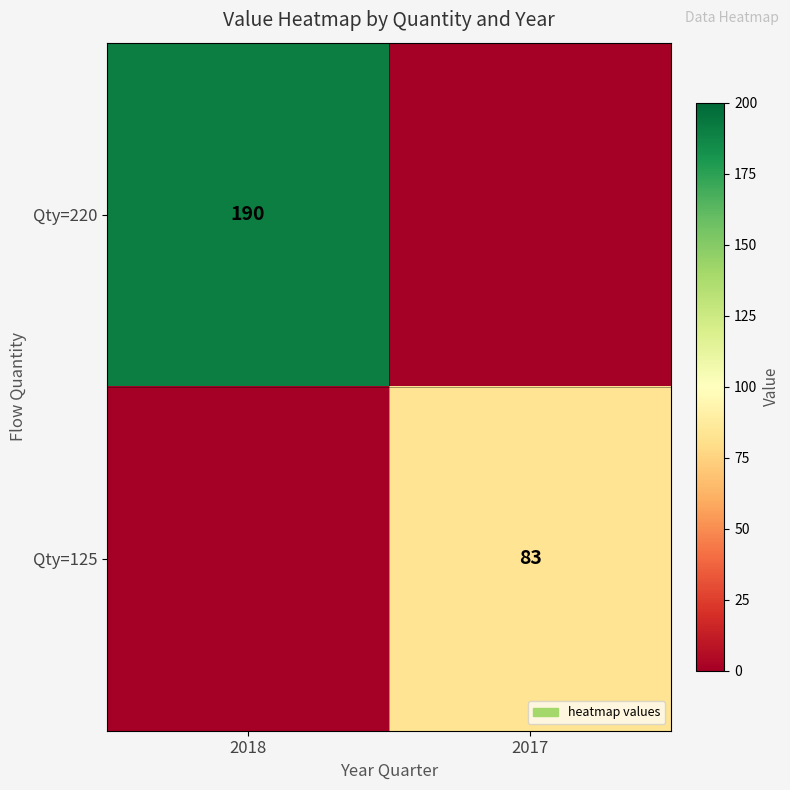

At how many categories does at least one series exceed 125?

1